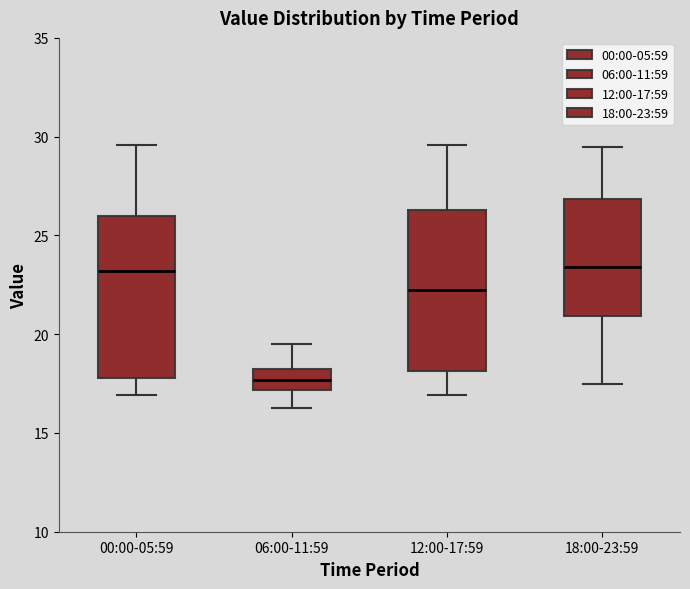

Reading left to right, read every box against the y-axis: the position of its median line, the range the box covers, and the ends of its whiskers. The values are not printed on the chart, so give them approximately, as read against the axis.

00:00-05:59: median 23.0, box 18.0 to 26.0, whiskers 17.0 to 29.5
06:00-11:59: median 17.5, box 17.0 to 18.0, whiskers 16.0 to 19.5
12:00-17:59: median 22.0, box 18.0 to 26.5, whiskers 17.0 to 29.5
18:00-23:59: median 23.5, box 21.0 to 27.0, whiskers 17.5 to 29.5